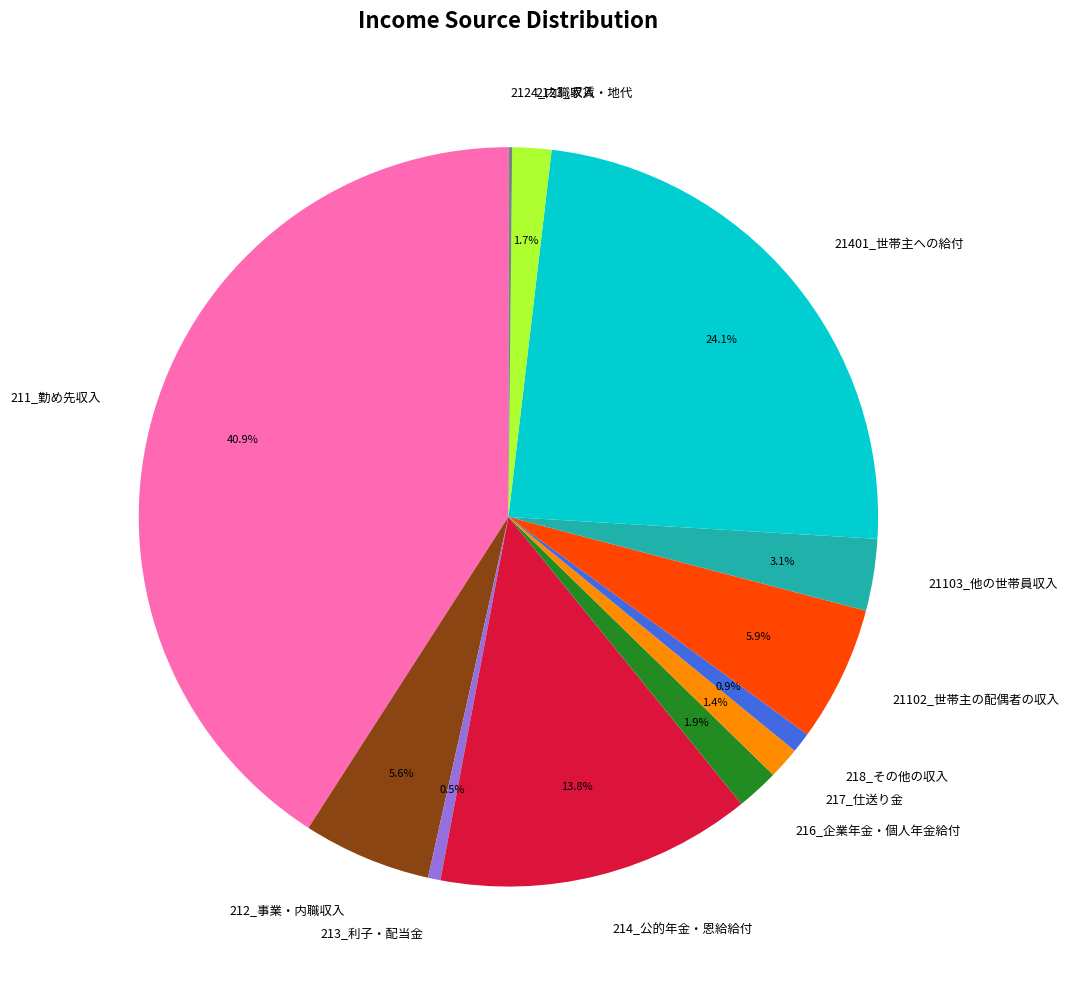

Which has a higher value, 217_仕送り金 or 21103_他の世帯員収入?

21103_他の世帯員収入